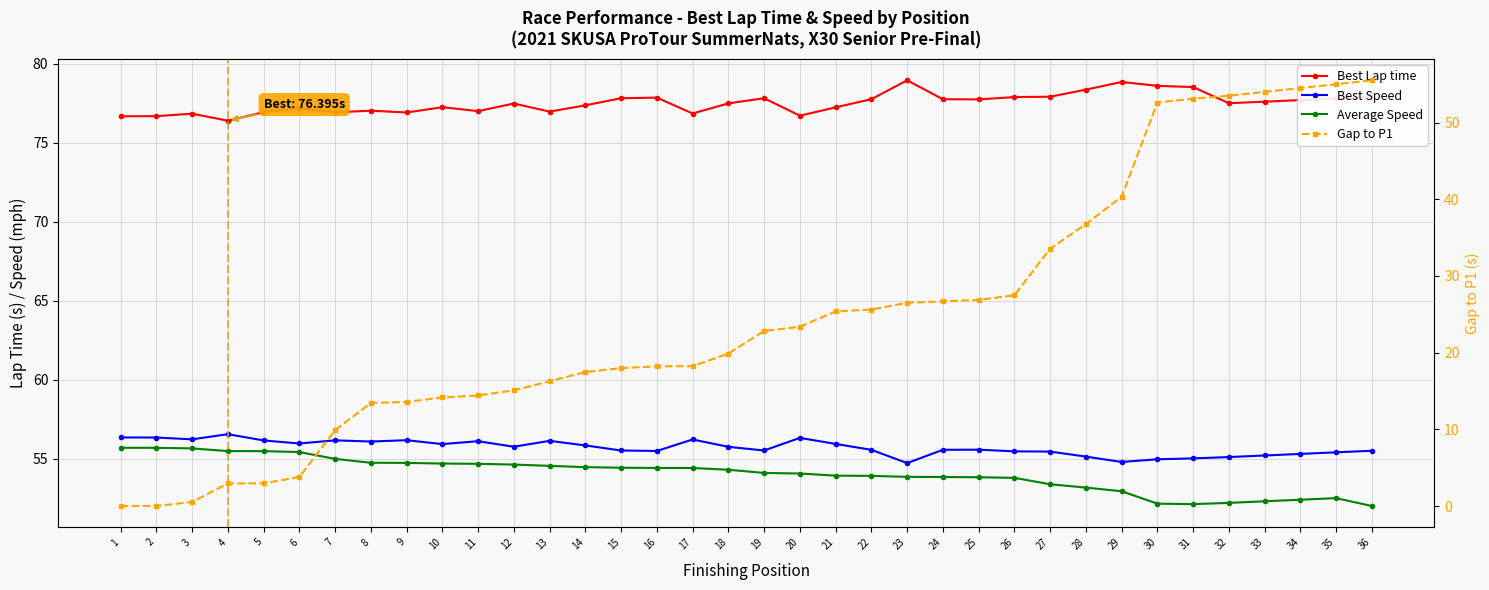

At 10, list the series in order from smallest to largest.

Gap to P1, Average Speed, Best Speed, Best Lap time